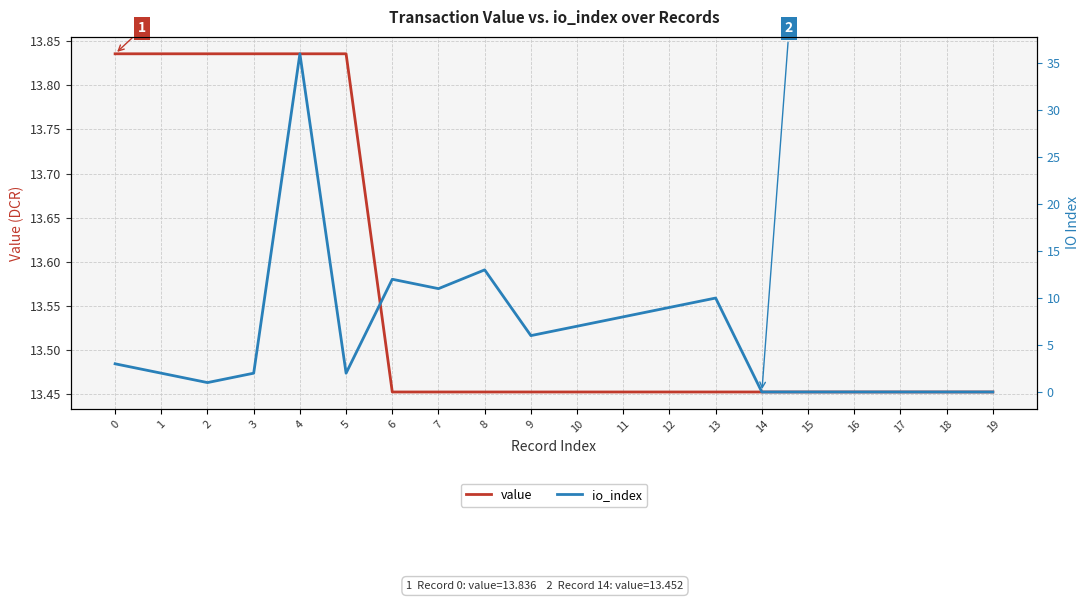

At how many categories does at least one series exceed 33?

1